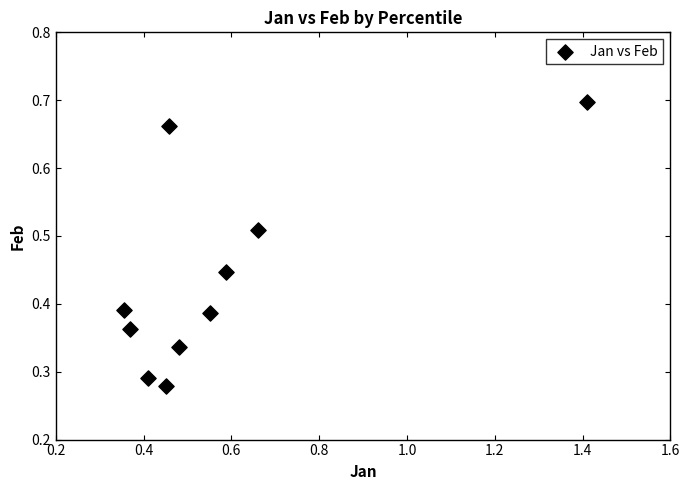

What is the range of X values (max minus min)?

1.1